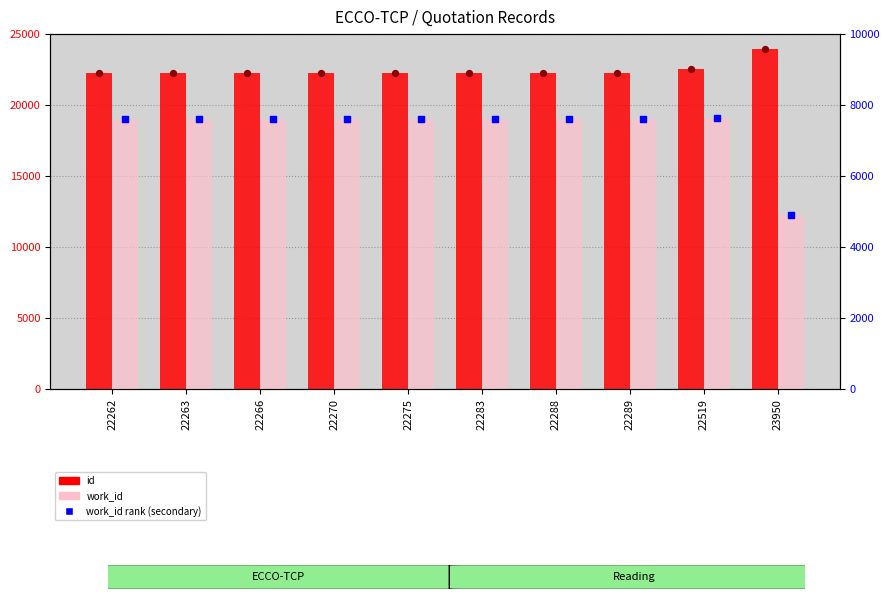

What is the total value across all series at 22275?

37485